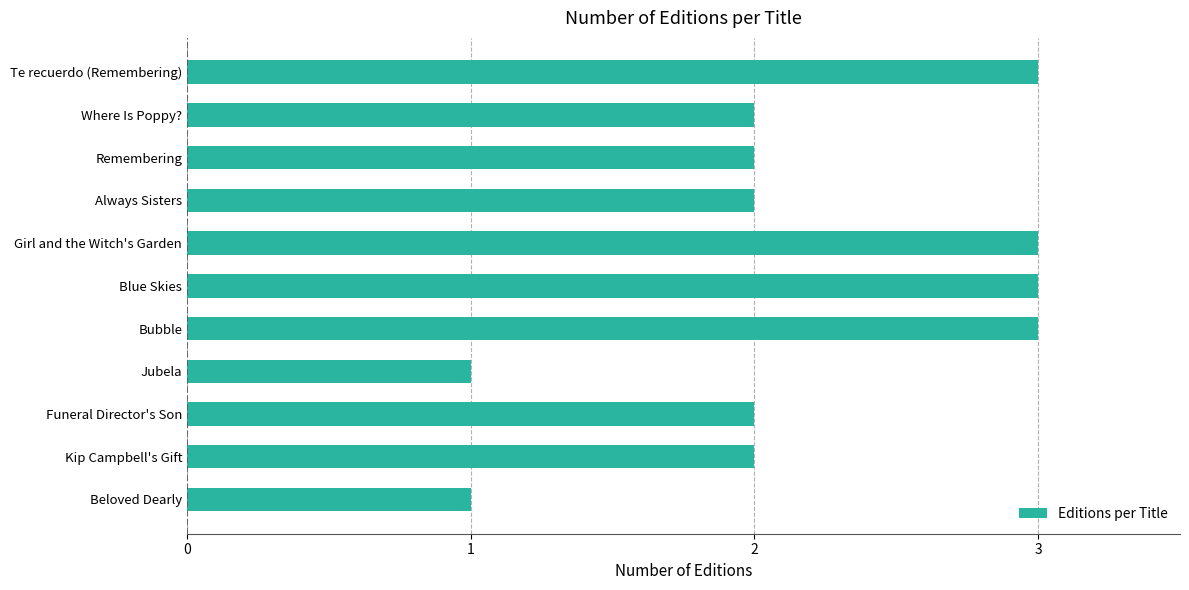

What is the sum of the values at Where Is Poppy? and Remembering?

4